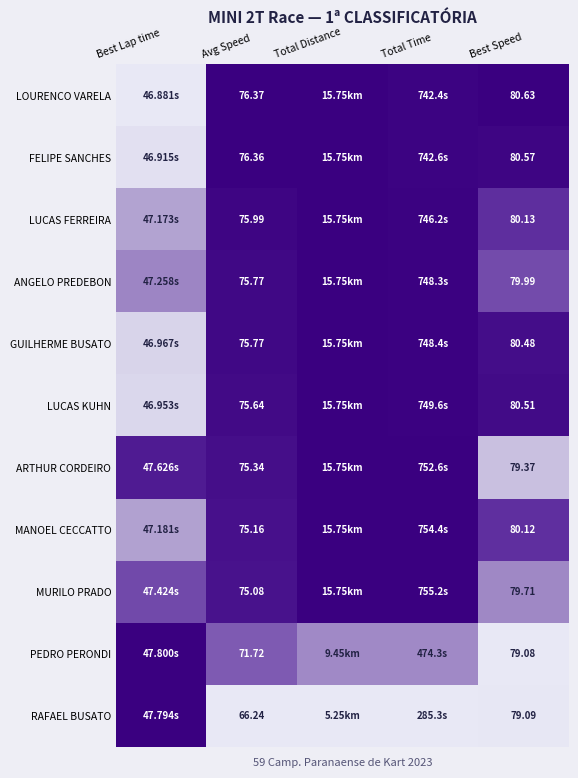

Is the value of MURILO PRADO at Avg Speed greater than the value of PEDRO PERONDI at Avg Speed?

Yes